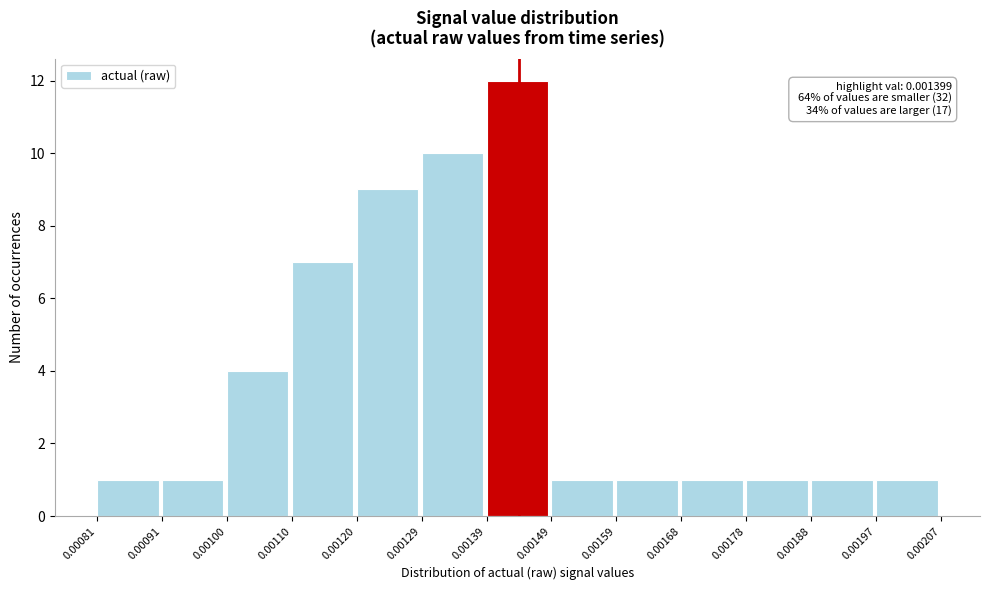

Which range on the x-axis has the tallest bar?

0.00139 to 0.00149